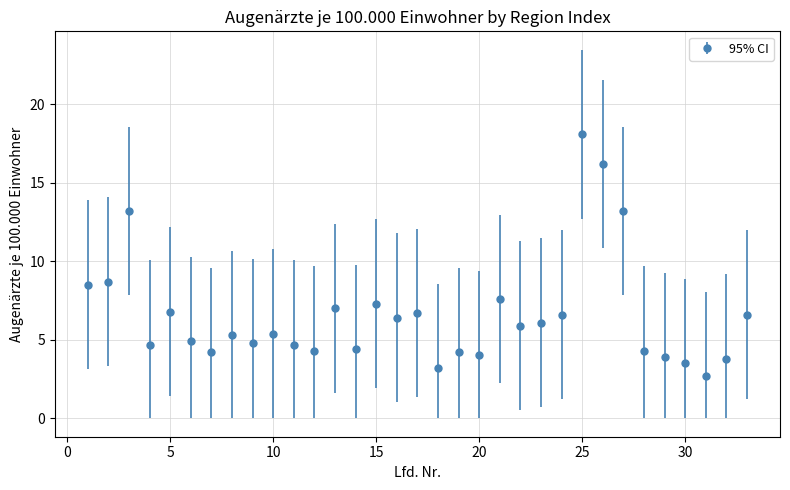

What is the greatest value displayed?

18.1